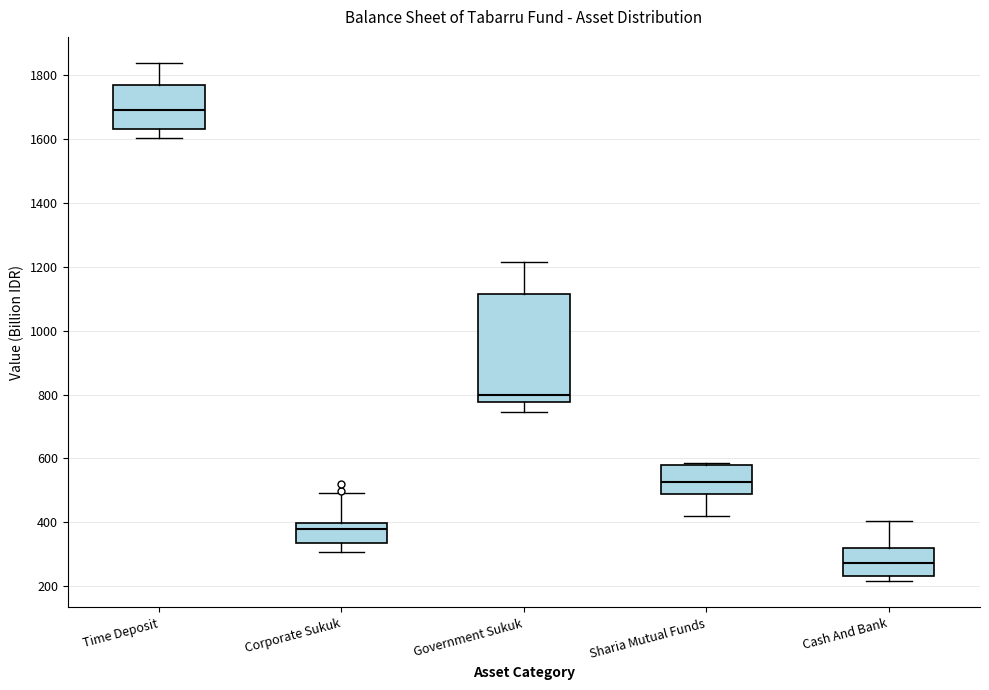

Which box has the lowest median line?

Cash And Bank